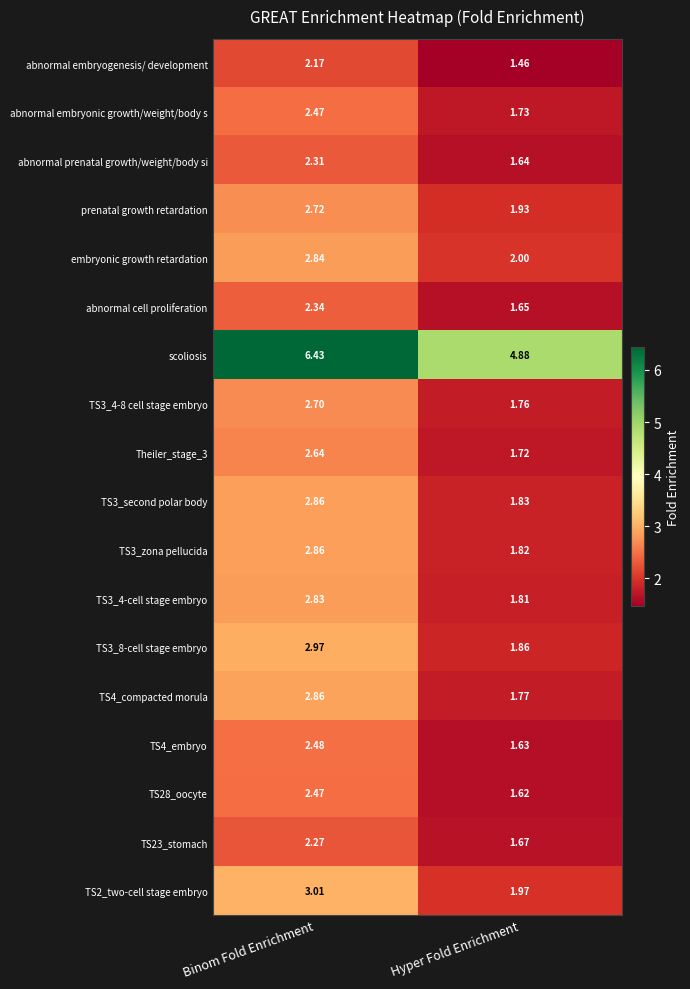

Where does the abnormal embryogenesis/ development series first go above 2?

Binom Fold Enrichment